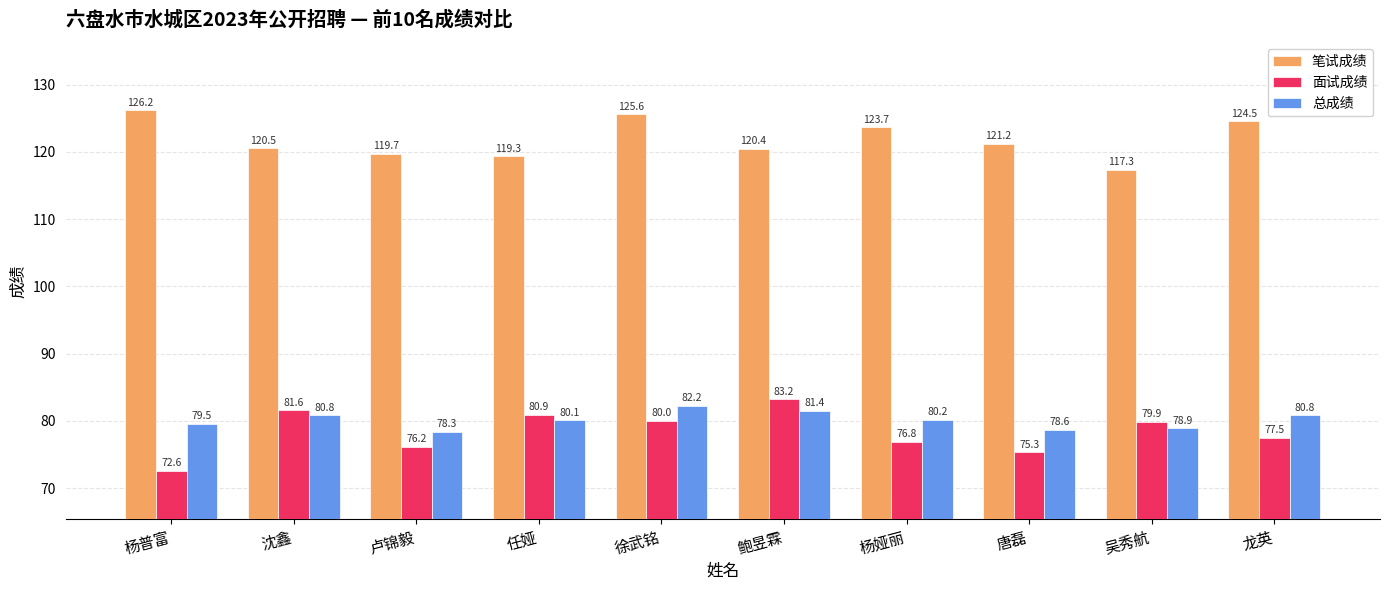

Which category has the highest value in the 面试成绩 series?

鲍昱霖